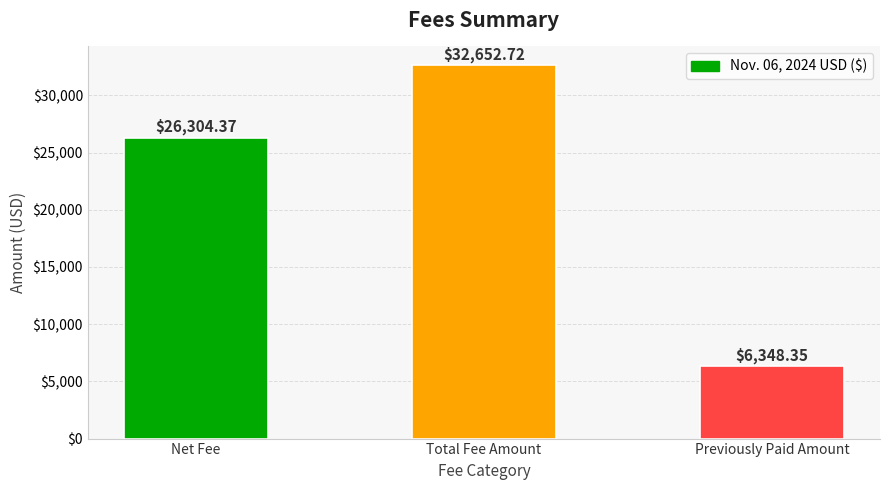

Rank the categories by value from lowest to highest.

Previously Paid Amount, Net Fee, Total Fee Amount